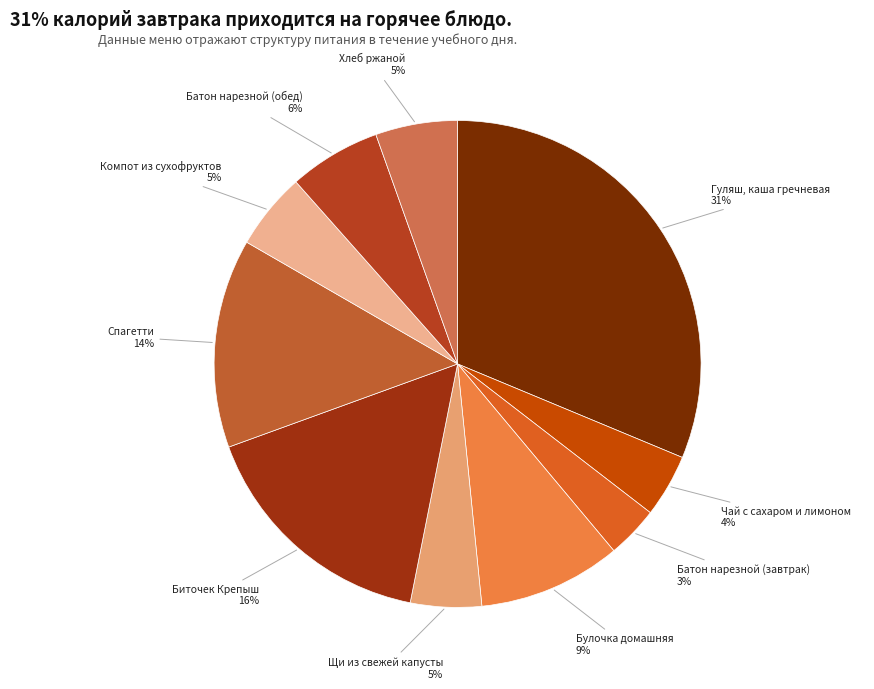

What is the largest slice in the pie chart?

Гуляш, каша гречневая